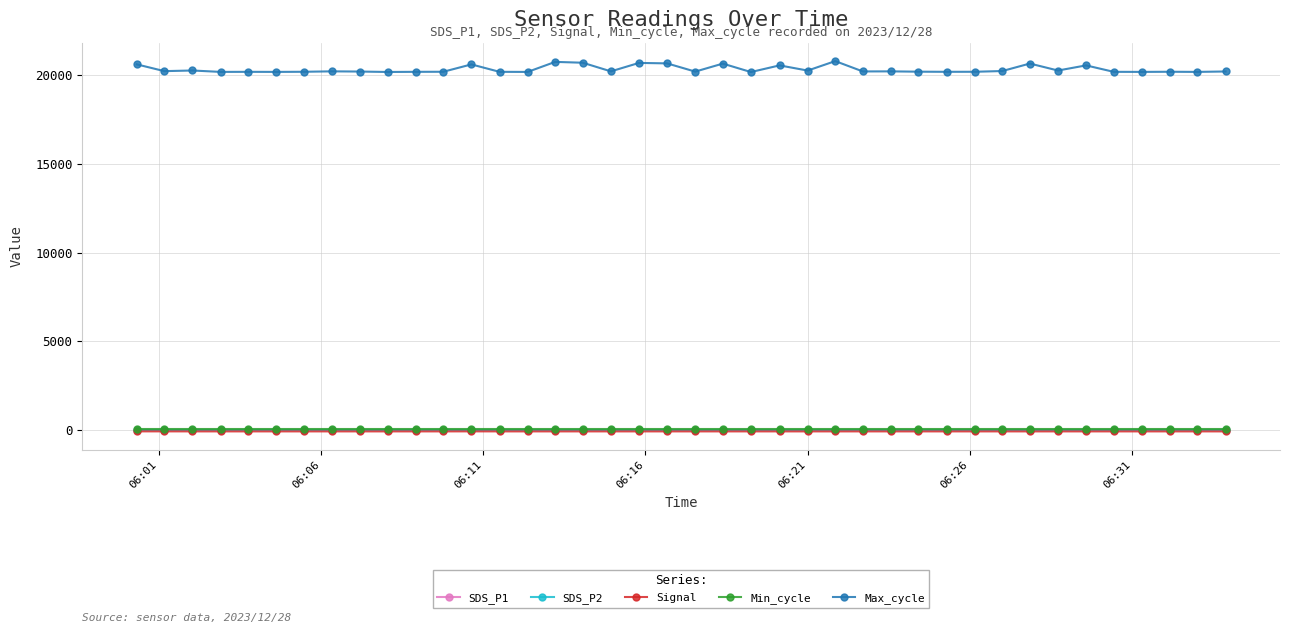

What is the minimum value shown in the chart?

-80.0